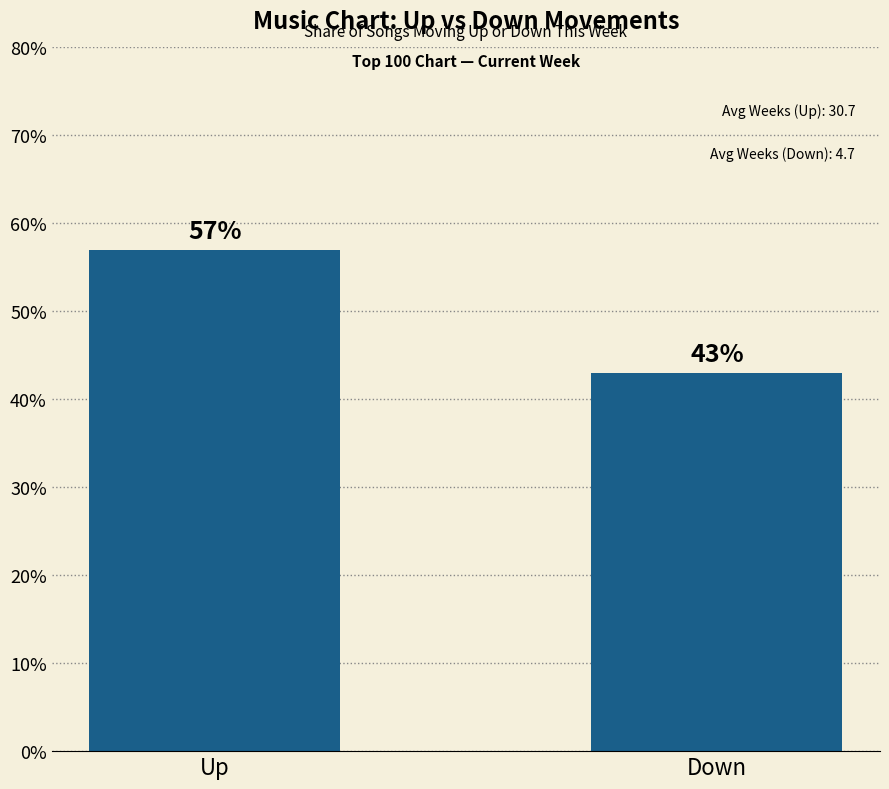

Reading right to left, list all the values displayed in this chart.

43.0	57.0